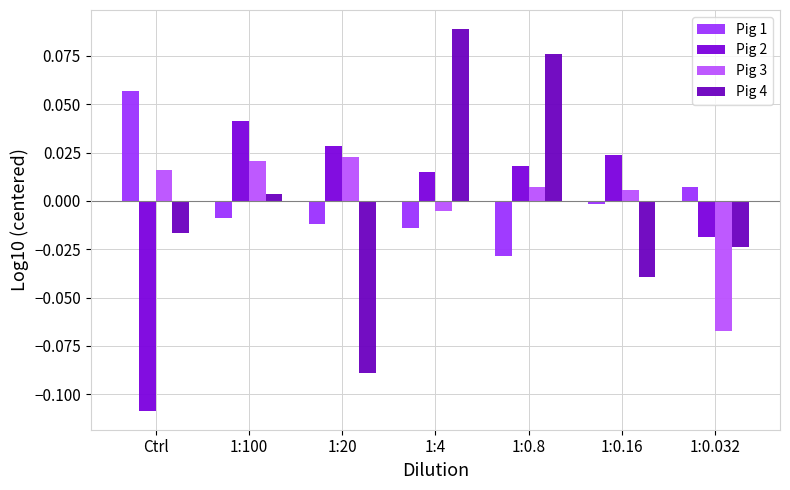

How many bars are there in total?

28